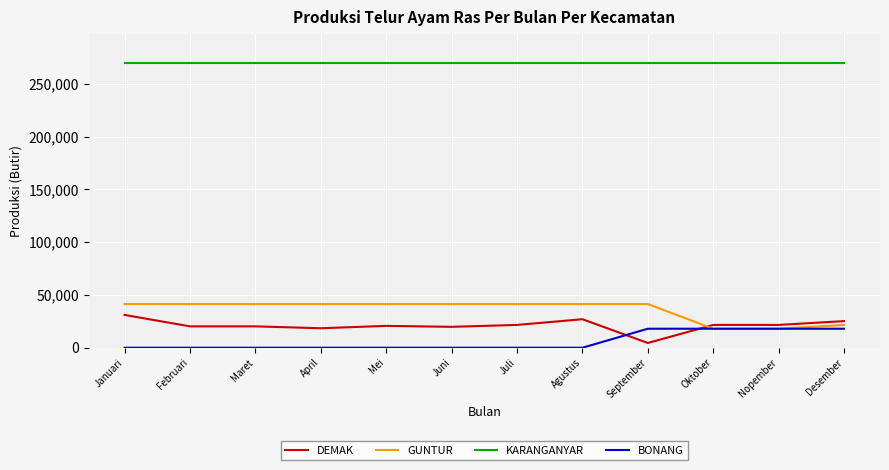

True or false: KARANGANYAR and DEMAK cross at least once.

False